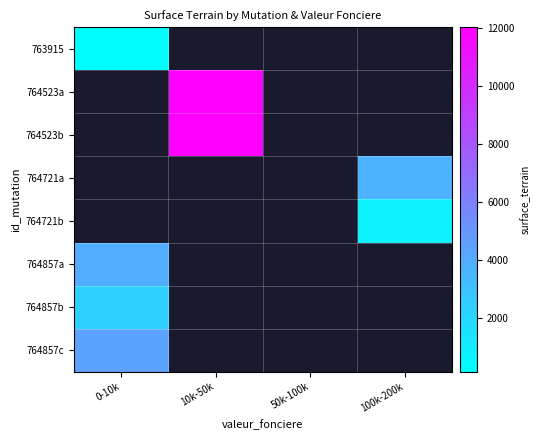

How many positive values does the 764857a series have?

1